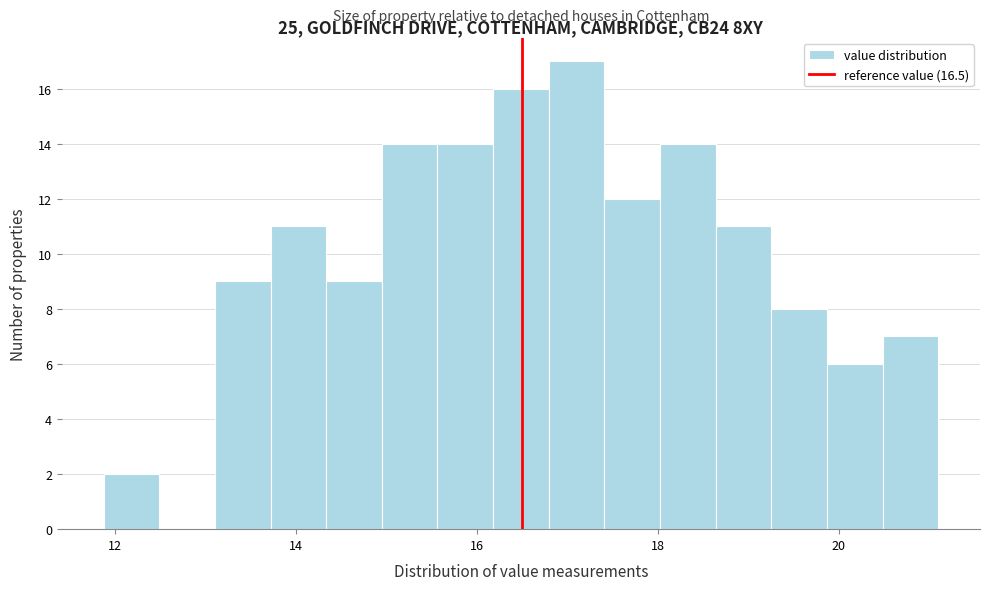

Read against the x-axis, roughly where is the centre of the tallest bar?

17.2